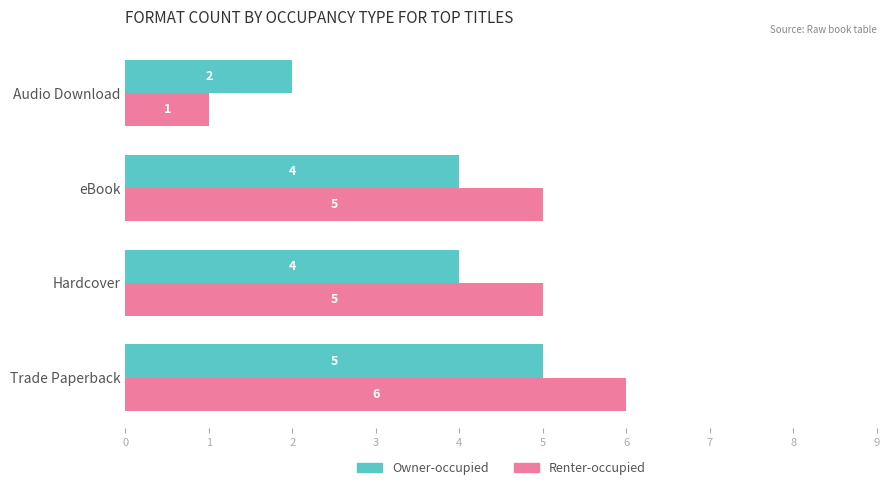

Rank the series by their maximum value, from highest to lowest.

Renter-occupied, Owner-occupied